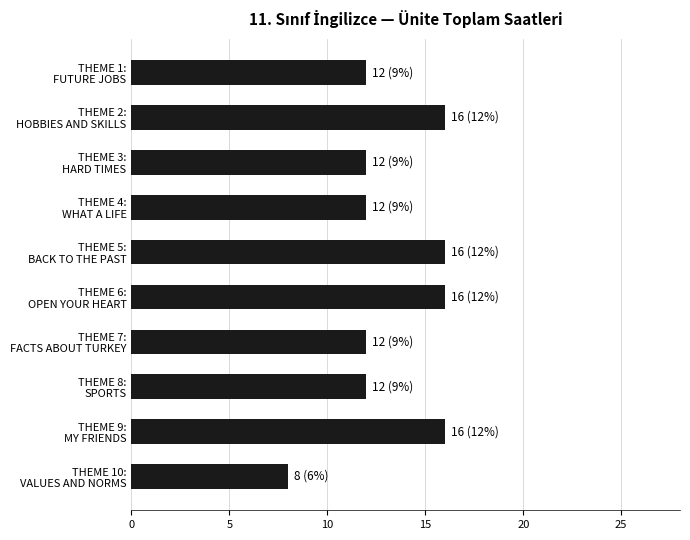

What is the smallest value displayed?

8